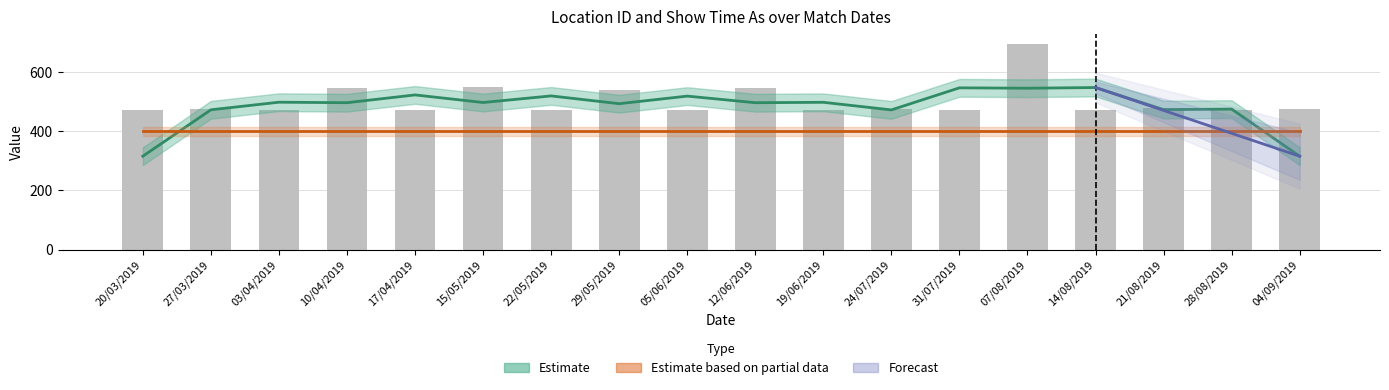

List the labels in order of value, smallest first.

20/03/2019, 03/04/2019, 17/04/2019, 22/05/2019, 05/06/2019, 19/06/2019, 31/07/2019, 14/08/2019, 28/08/2019, 24/07/2019, 27/03/2019, 04/09/2019, 21/08/2019, 29/05/2019, 10/04/2019, 12/06/2019, 15/05/2019, 07/08/2019